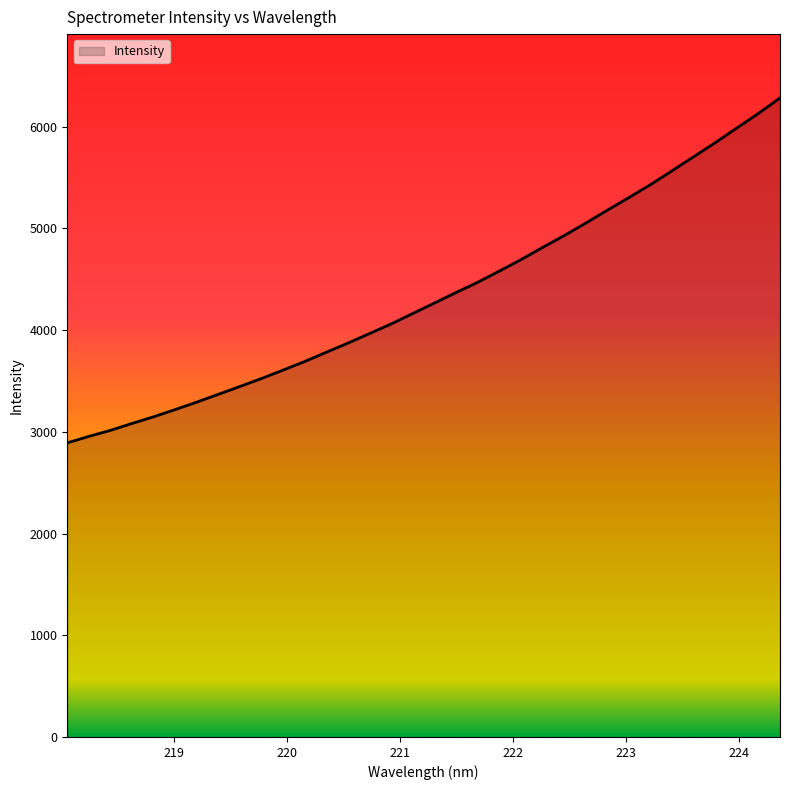

What is the average value?

4343.6